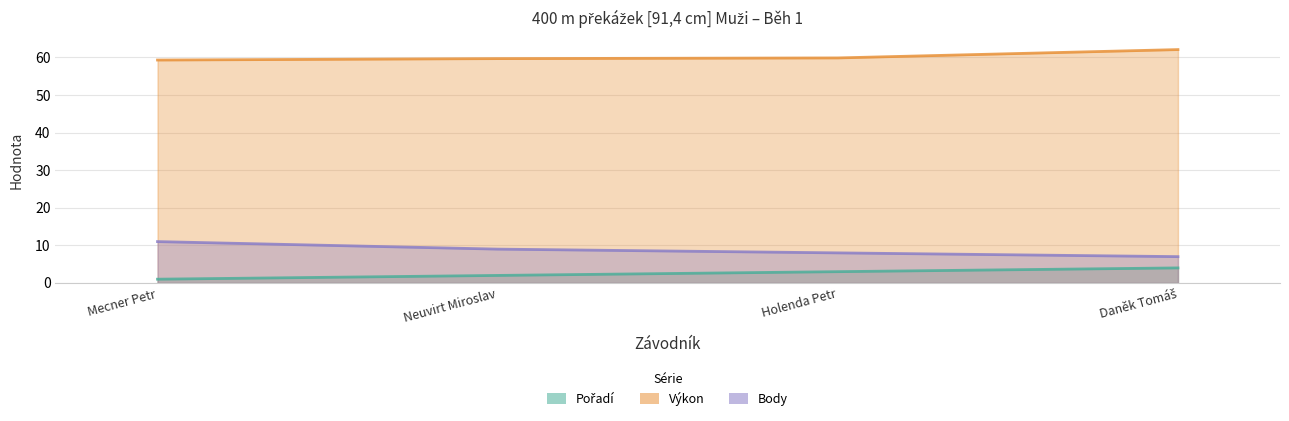

Which series has the largest total across all categories?

Výkon